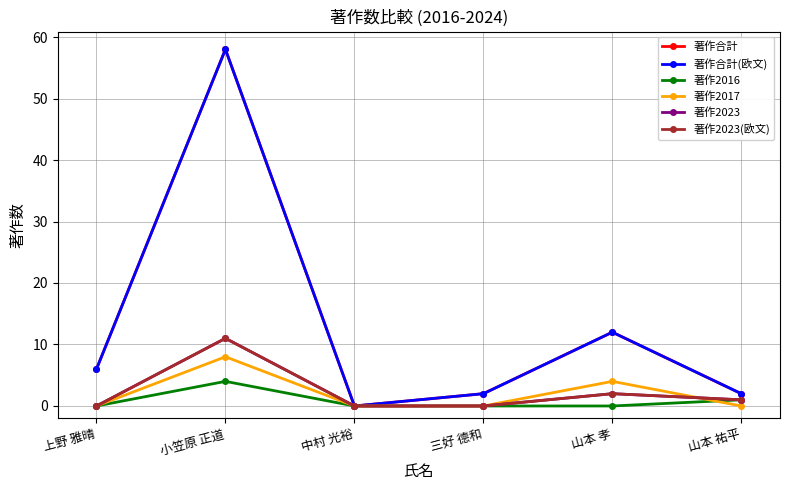

Which series ends up on top after the final intersection of 著作2023 and 著作2017?

著作2023